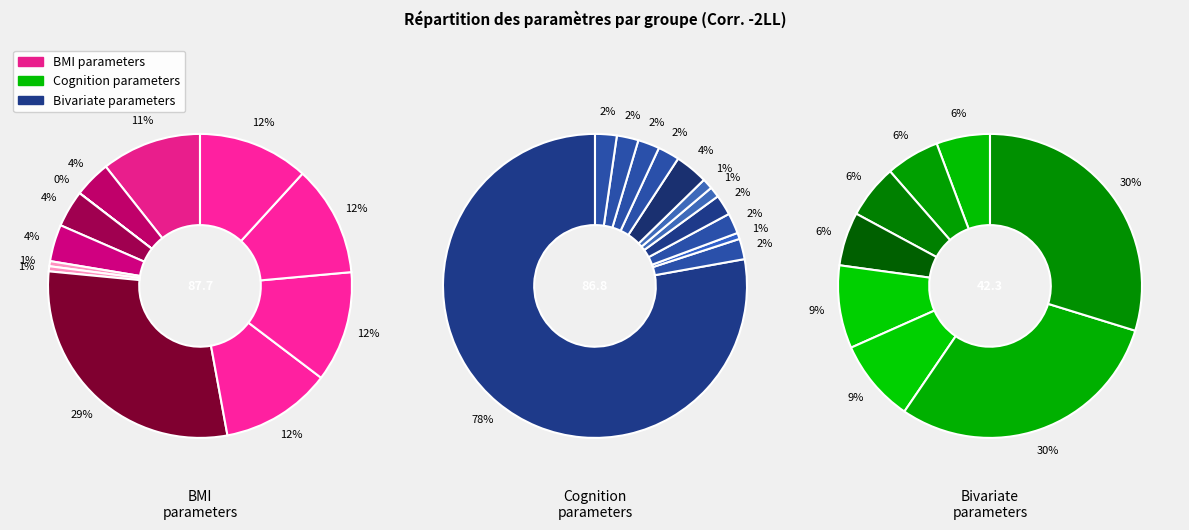

Between Bivariate parameters and BMI parameters, which is larger?

BMI parameters